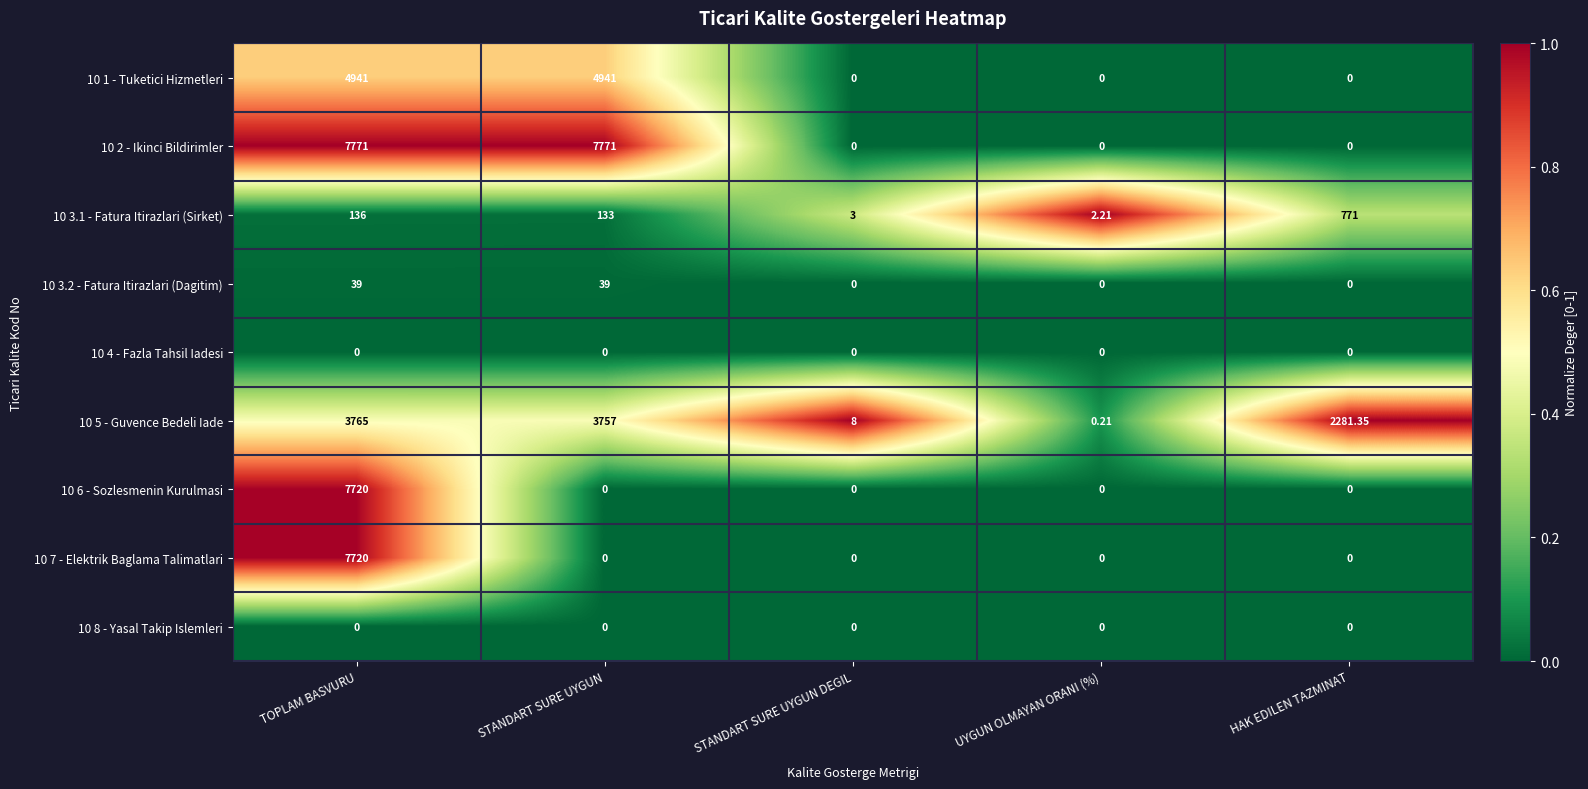

Between STANDART SURE UYGUN and UYGUN OLMAYAN ORANI (%), which series saw the biggest shift?

10 2 - Ikinci Bildirimler